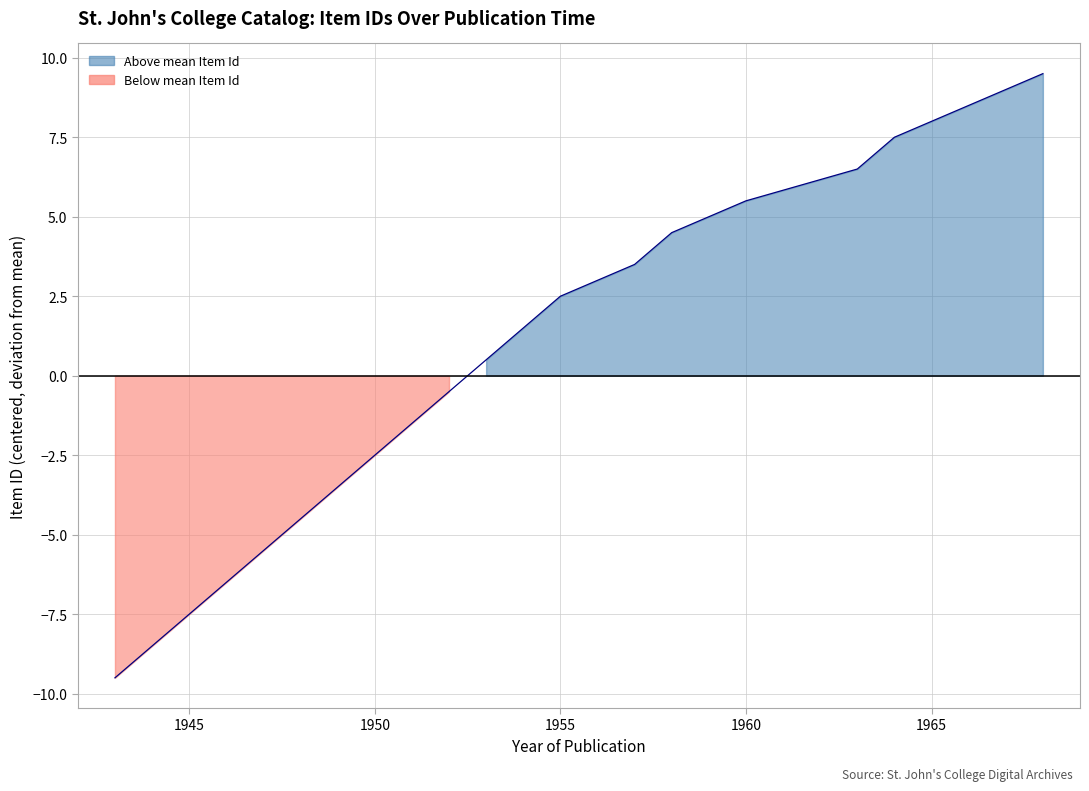

What is the value of the 5th point from the left?

-5.5